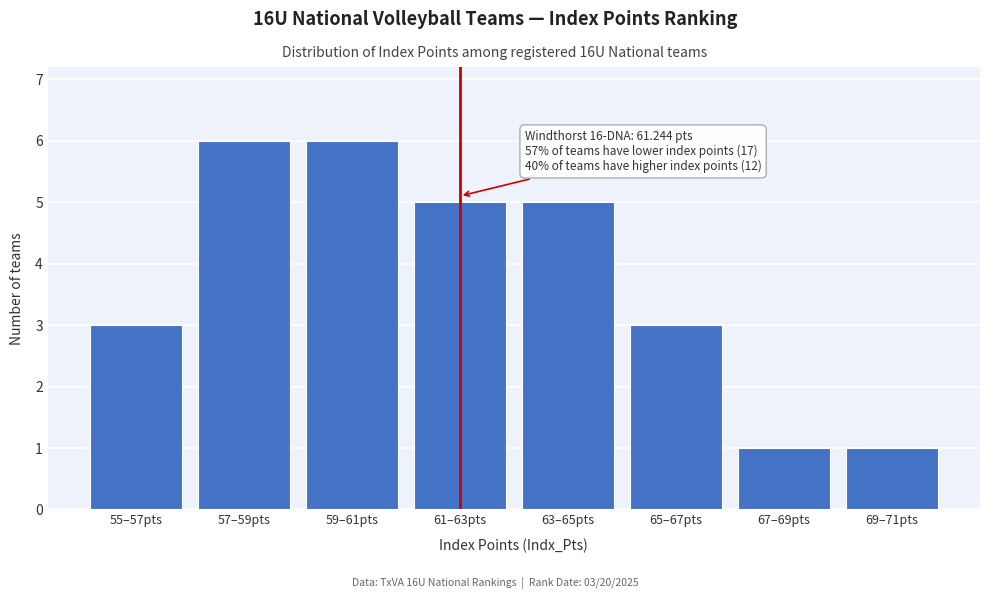

Reading left to right, extract all data points from this chart.

3	6	6	5	5	3	1	1